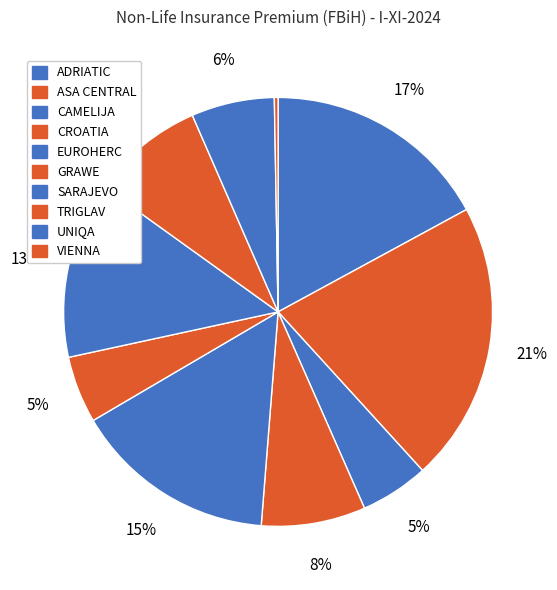

Approximately how many times larger is the value at EUROHERC compared to TRIGLAV?

1.8